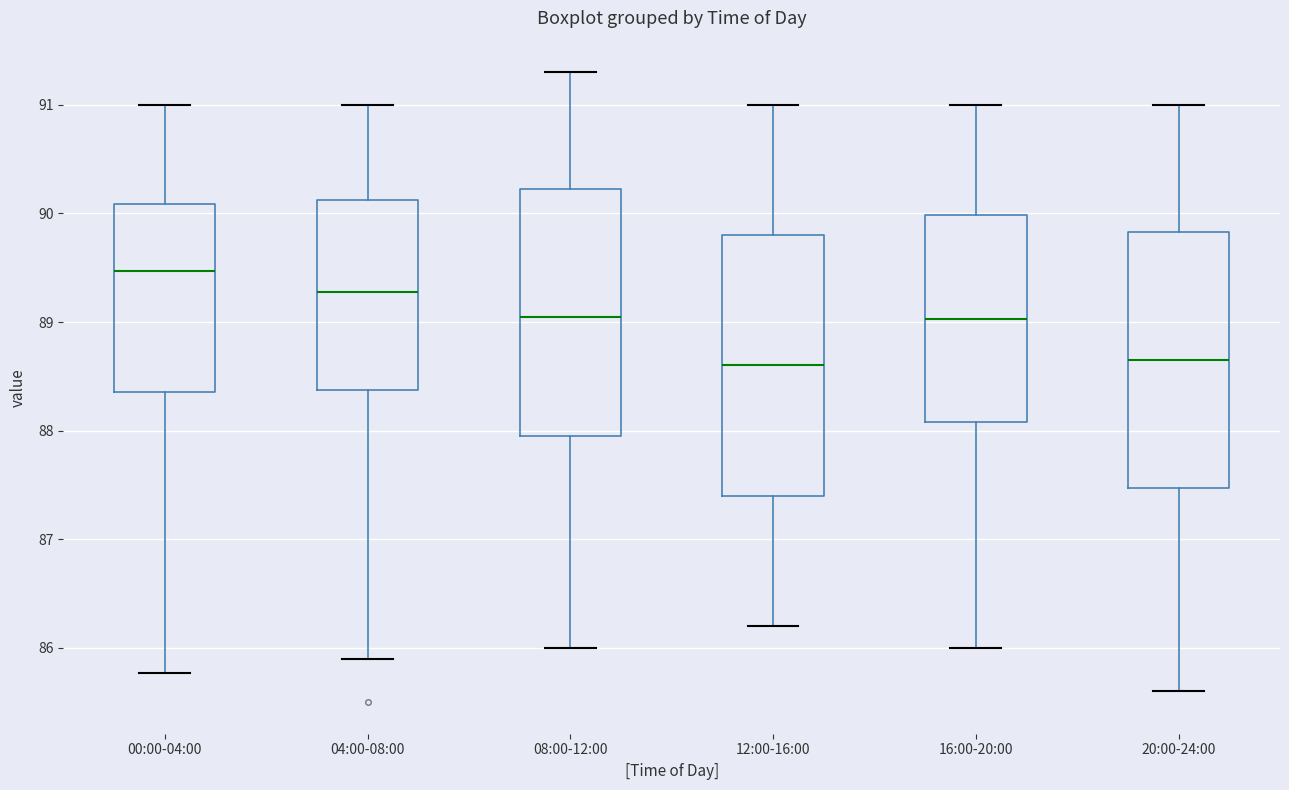

Reading left to right, transcribe this box plot: for each box, give where its median line is, the range the box spans, and where its two whiskers end, as read against the y-axis. The values are not printed on the chart, so give them approximately, as read against the axis.

00:00-04:00: median 89.5, box 88.4 to 90.1, whiskers 85.8 to 91.0
04:00-08:00: median 89.3, box 88.4 to 90.1, whiskers 85.9 to 91.0
08:00-12:00: median 89.1, box 88.0 to 90.2, whiskers 86.0 to 91.3
12:00-16:00: median 88.6, box 87.4 to 89.8, whiskers 86.2 to 91.0
16:00-20:00: median 89.0, box 88.1 to 90.0, whiskers 86.0 to 91.0
20:00-24:00: median 88.7, box 87.5 to 89.8, whiskers 85.6 to 91.0